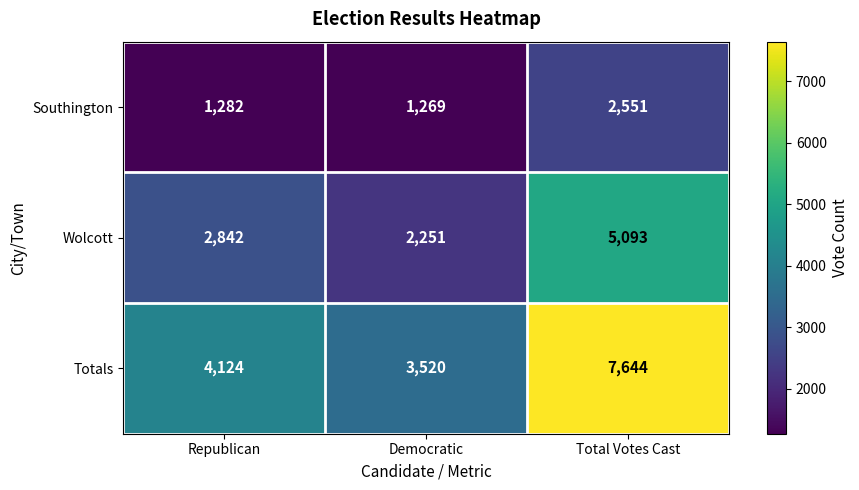

How many categories are shown in the chart?

3